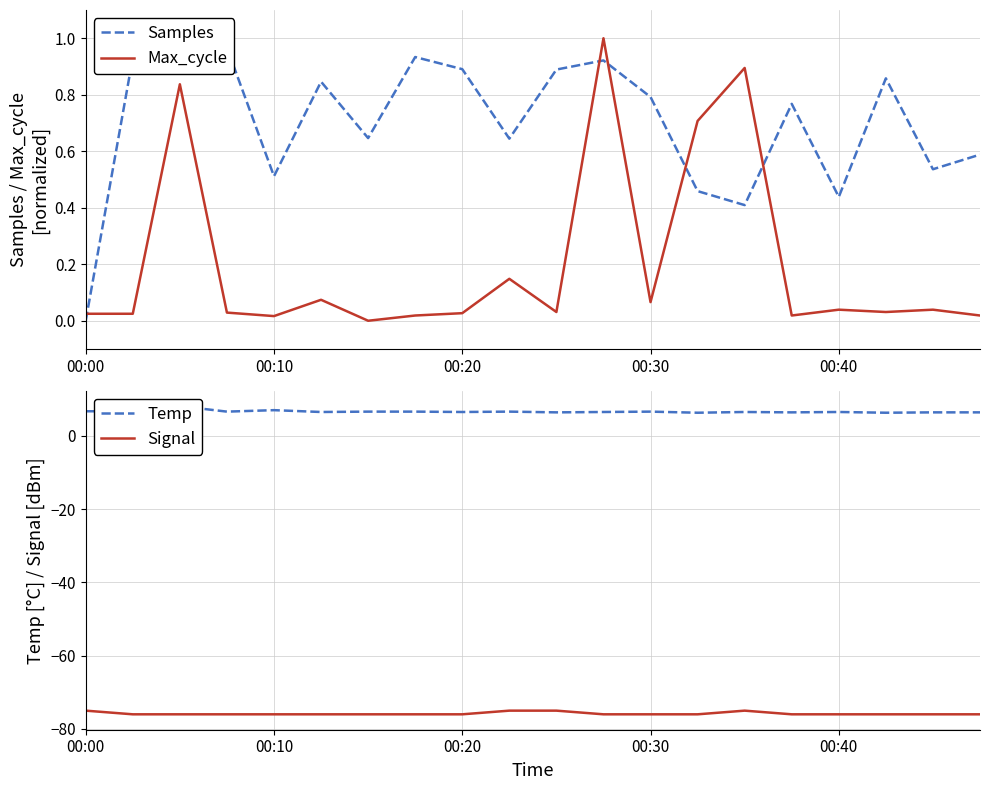

The value of Signal at 00:00 is -75. True or false?

True